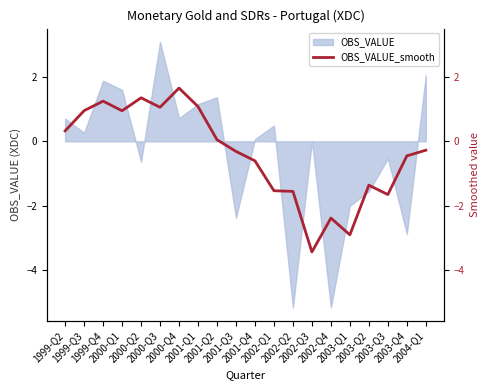

What is the value of the 17th point from the left?

-1.4